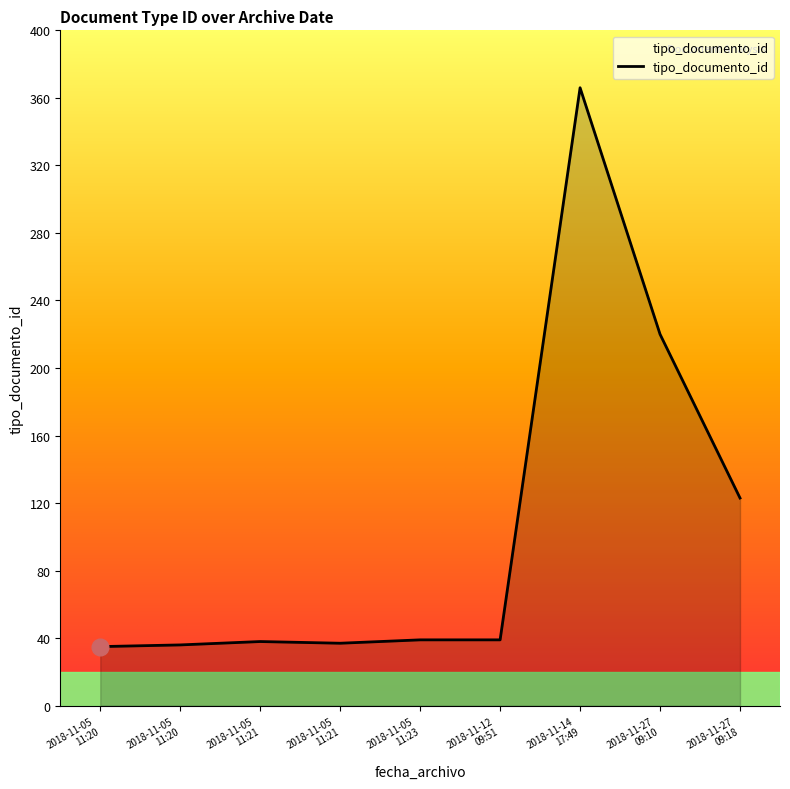

What is the greatest value displayed?

366